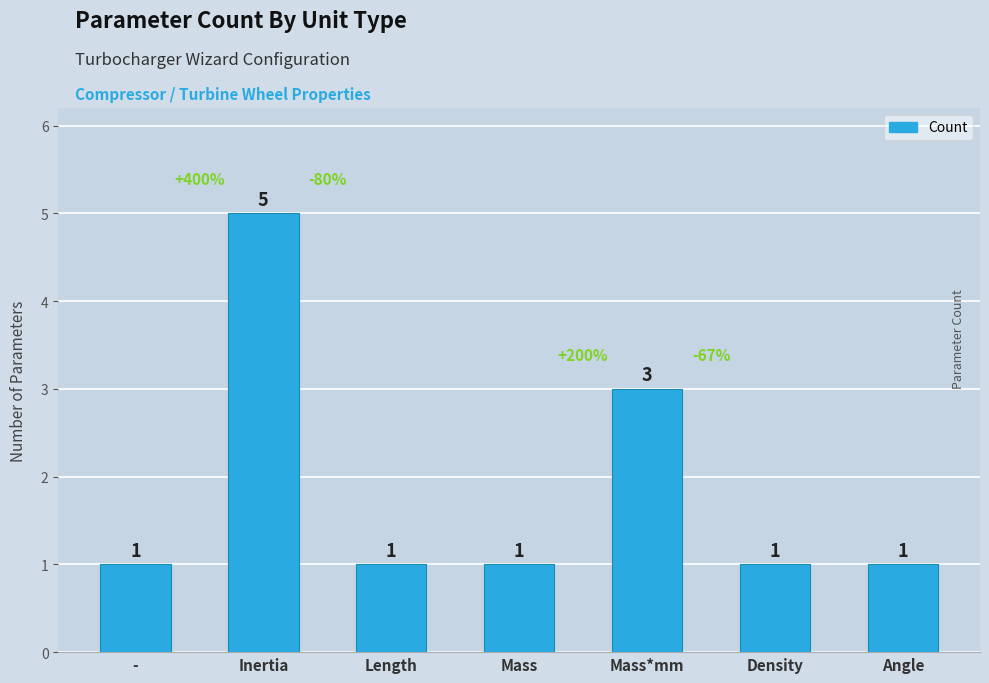

Reading left to right, list all the values displayed in this chart.

1	5	1	1	3	1	1